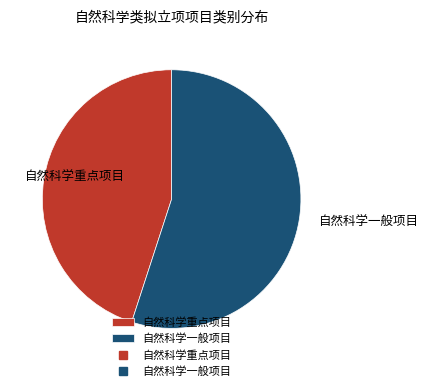

Which slice is the smallest?

自然科学重点项目